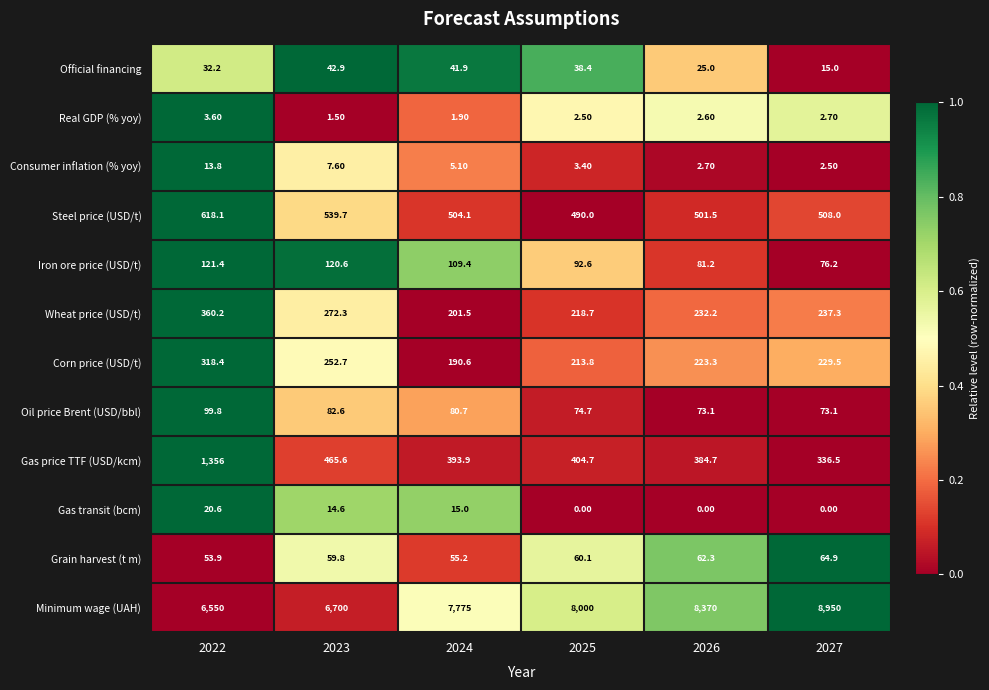

What is the total value across all series at 2026?

9958.6